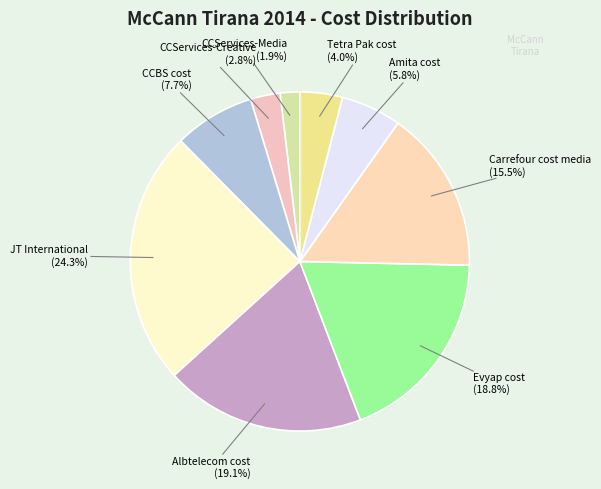

To the nearest percent, what portion does CCBS cost represent?

8%